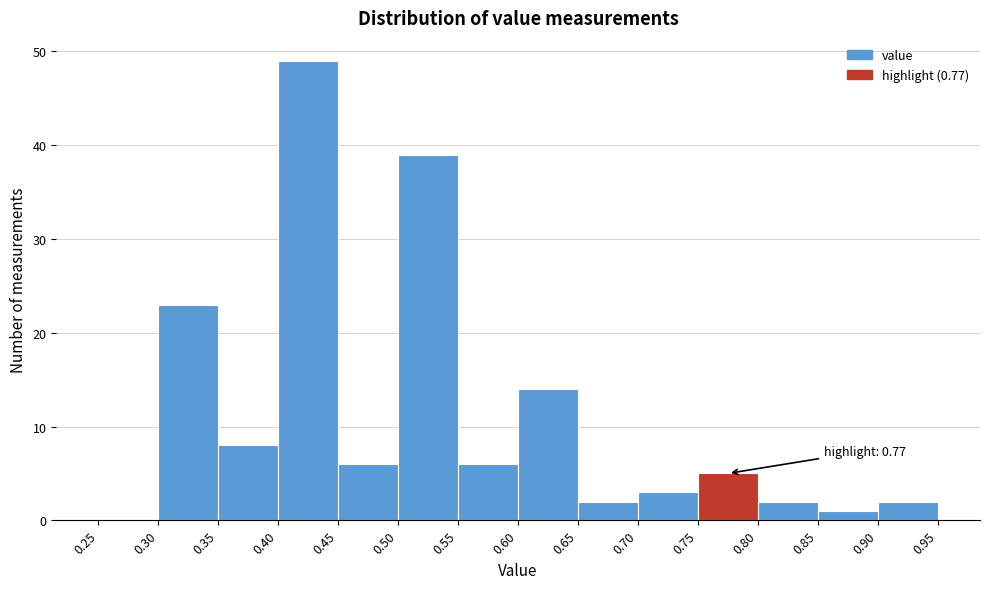

Over which range of the x-axis is the bar tallest?

0.40 to 0.45